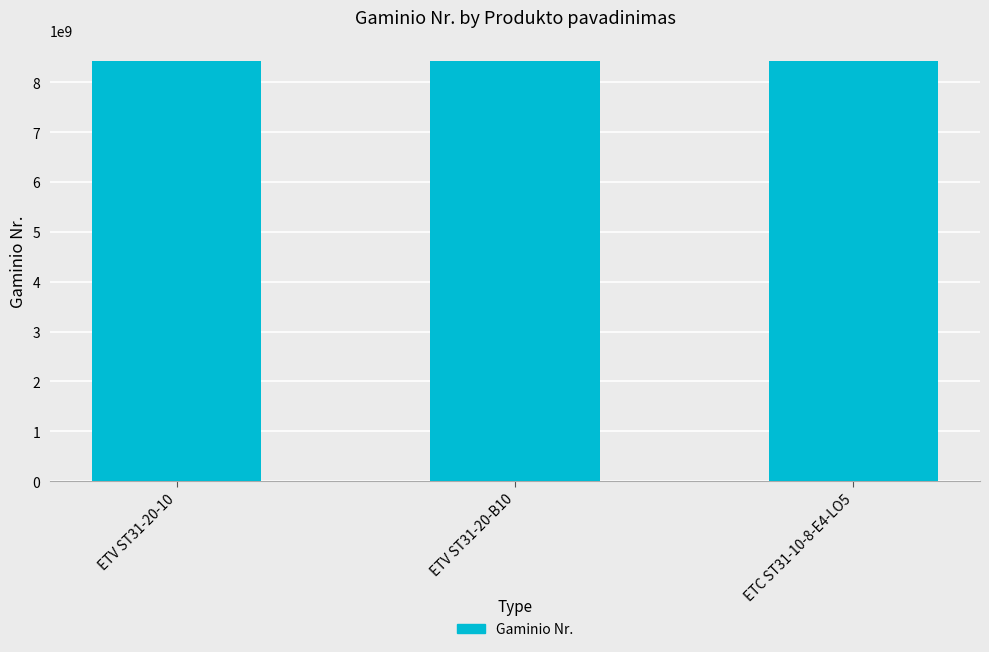

What position from the right is ETV ST31-20-10?

3